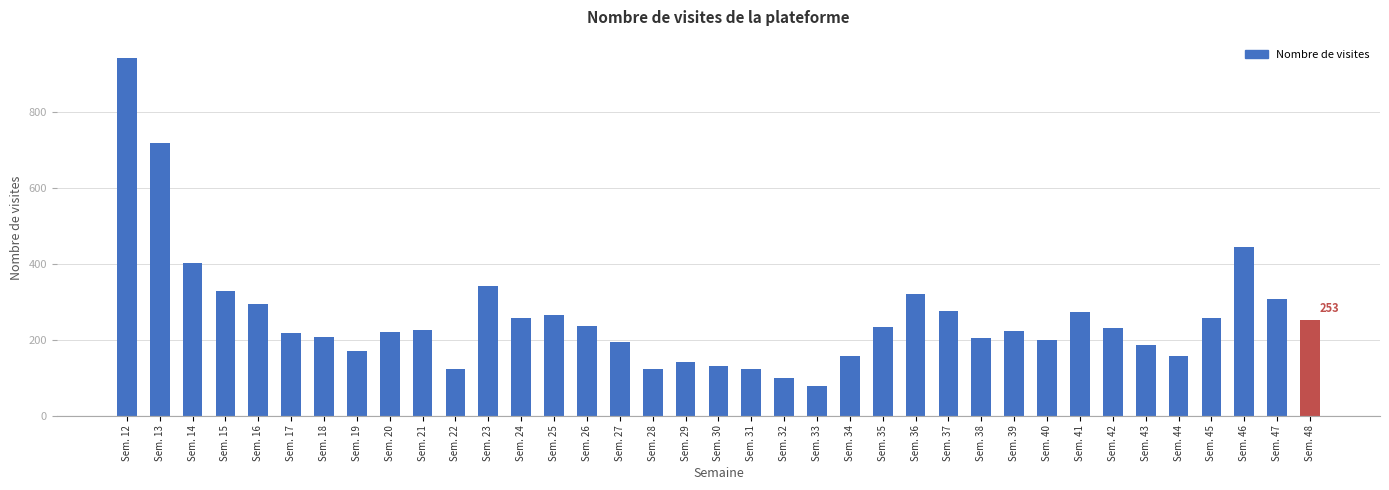

What is the average value?

258